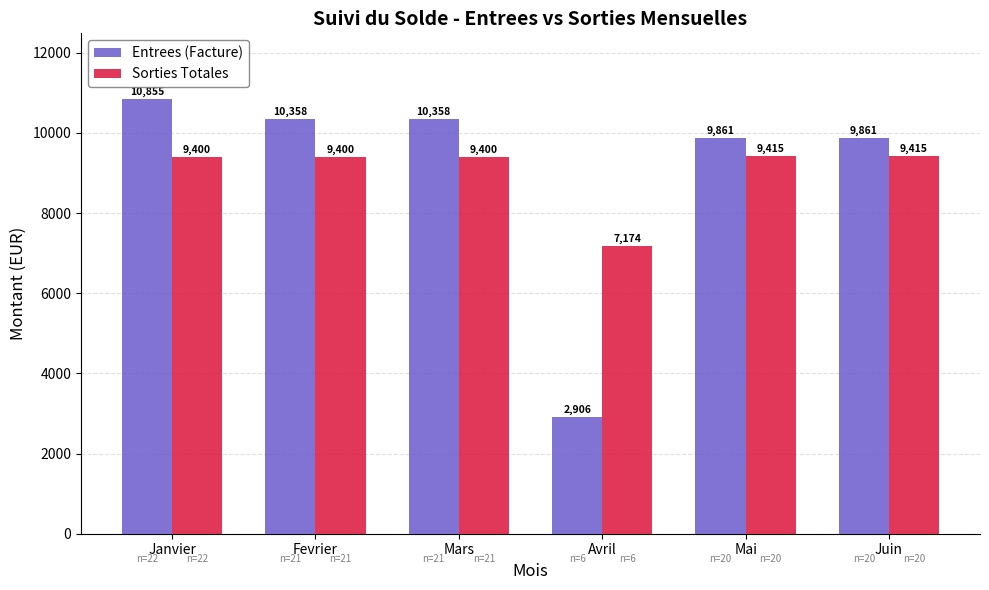

Which series changed the most between Fevrier and Mai?

Entrees (Facture)